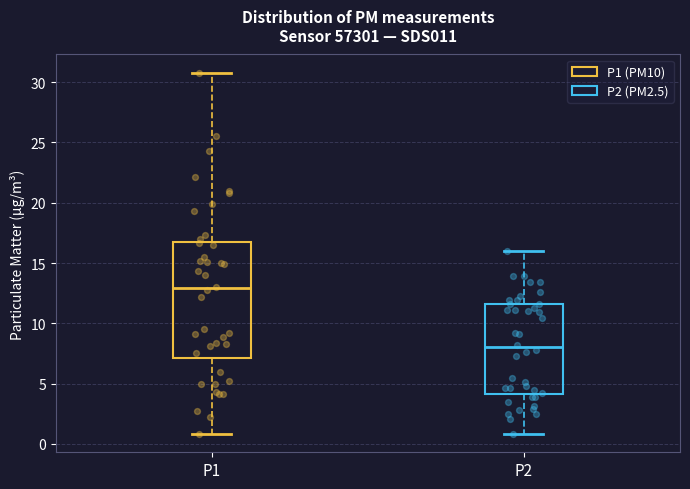

Comparing the boxes themselves (not the whiskers), which one is the tallest?

P1